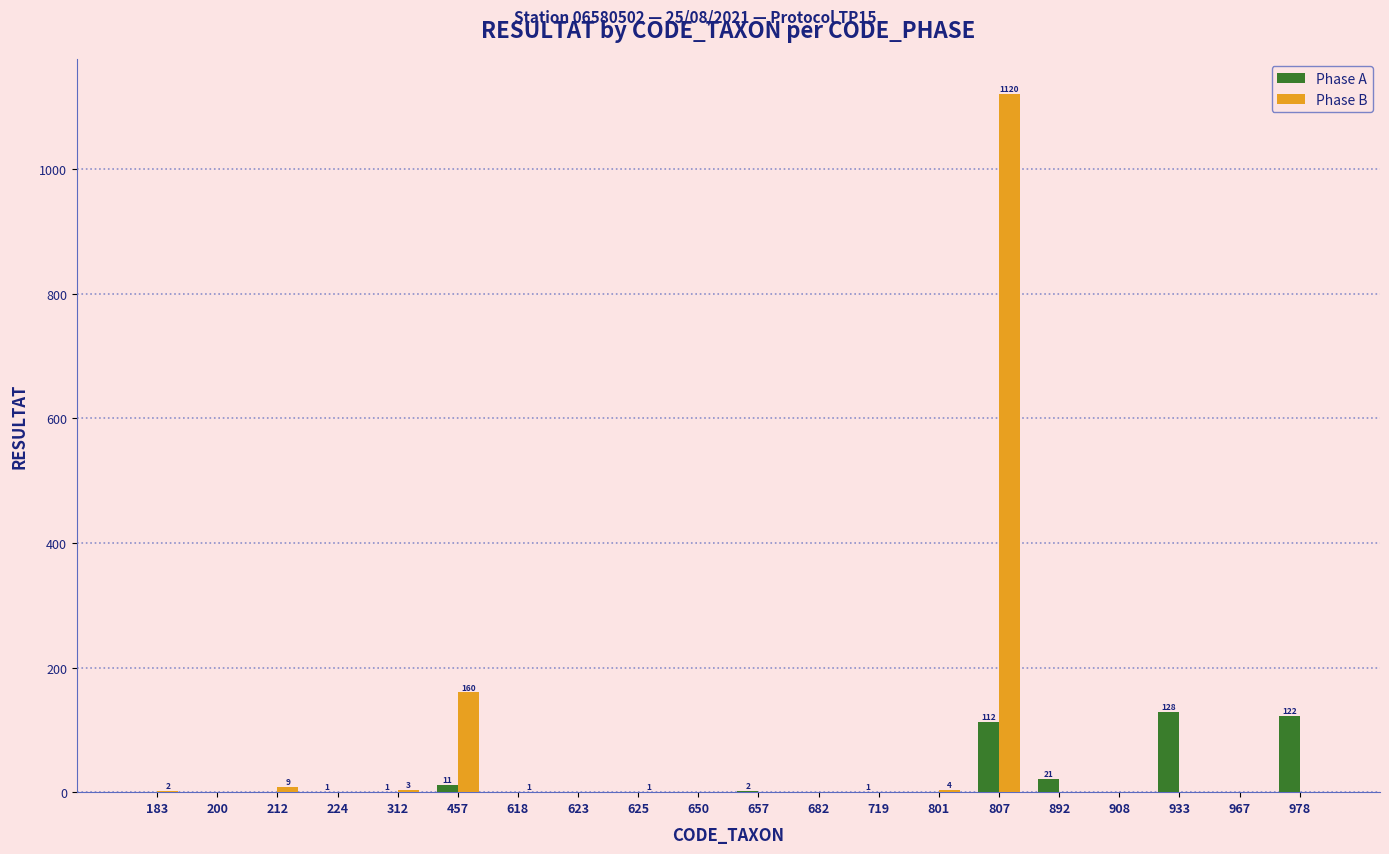

What are all the series names shown in the legend?

Phase A, Phase B